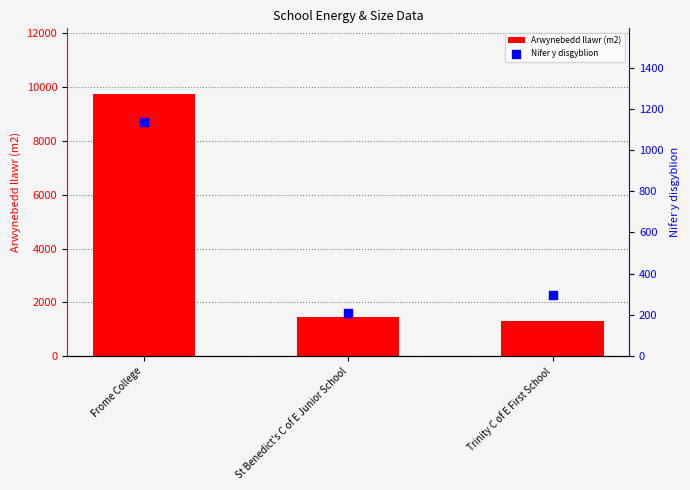

What is the total value across all series at Frome College?

10886